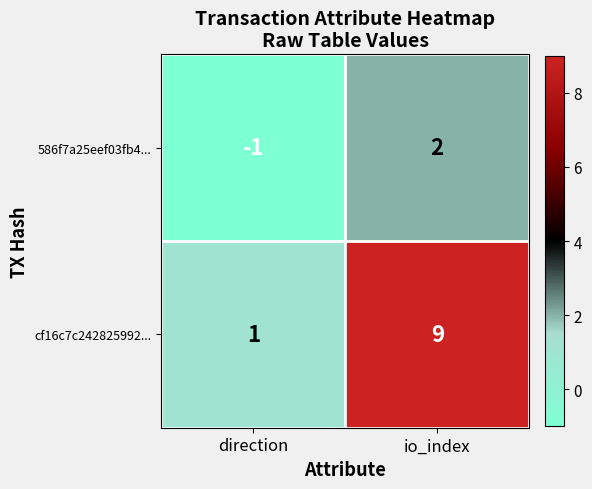

Reading left to right, extract all data points from this chart.

586f7a25eef03fb4...: -1	2
cf16c7c242825992...: 1	9